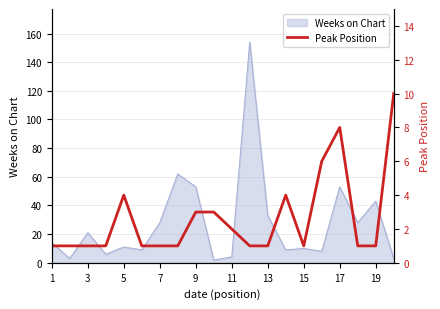

How many lines are shown in the chart?

1